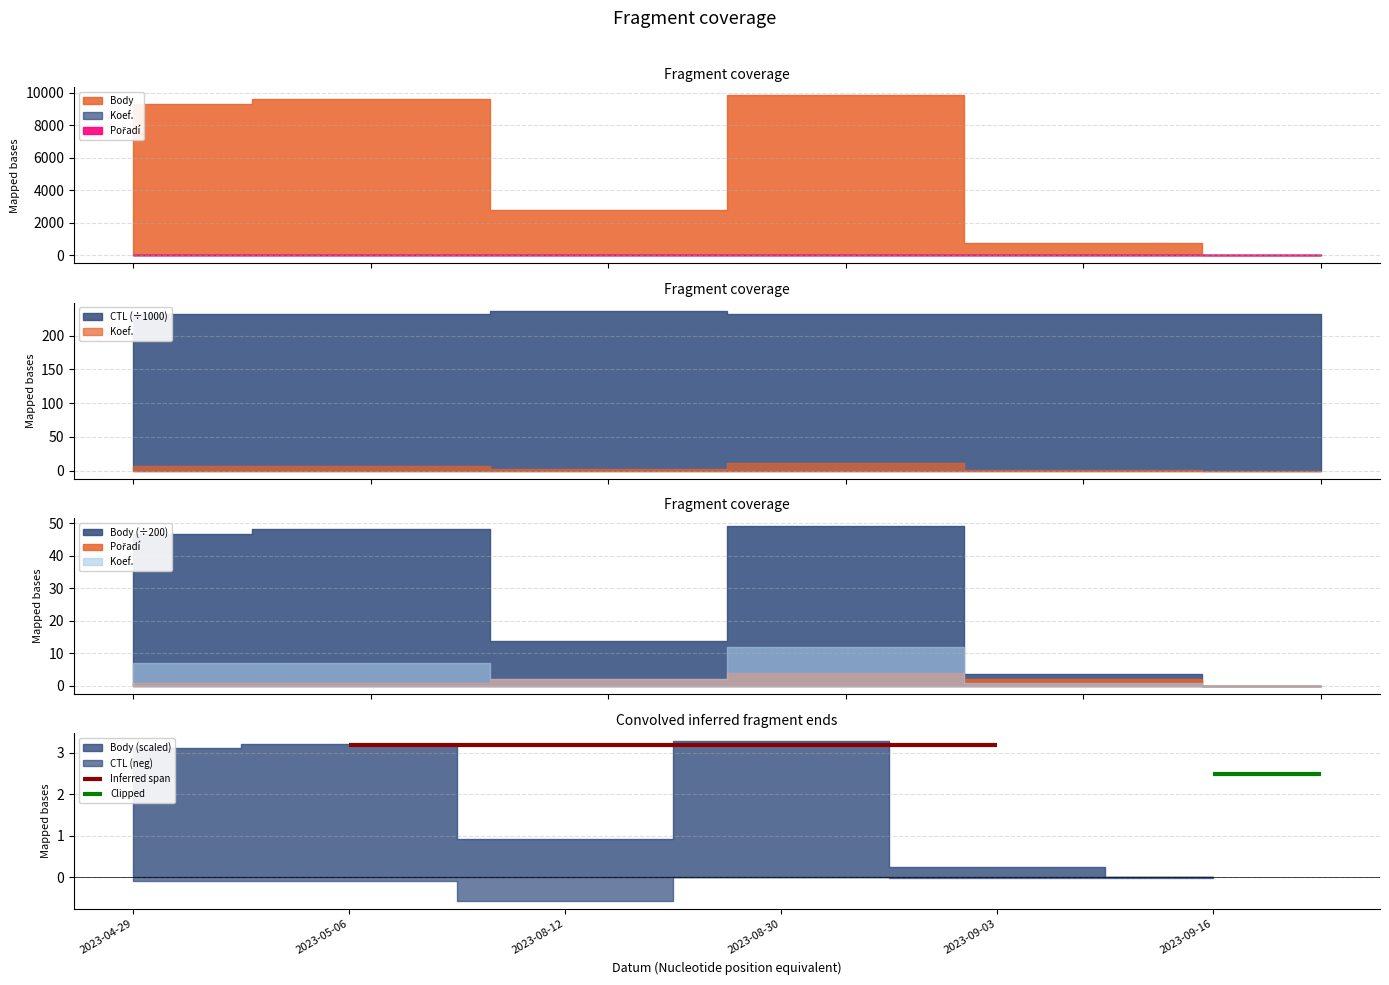

Is the value of Clipped at 2023-04-29 greater than the value of Inferred span at 2023-04-29?

No